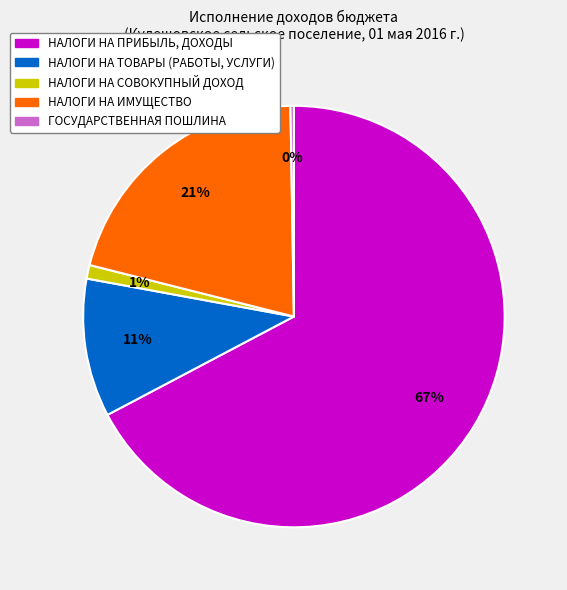

To the nearest percent, what percentage of the pie is НАЛОГИ НА ПРИБЫЛЬ, ДОХОДЫ?

67%